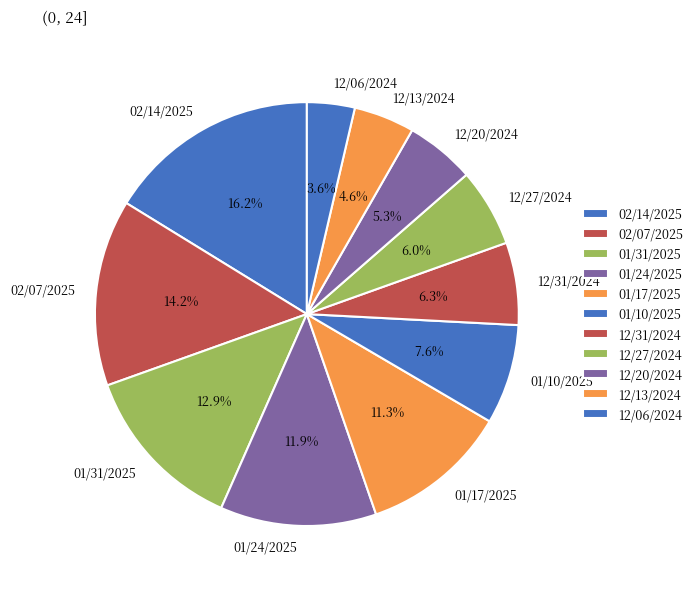

What is the ratio of the value at 02/14/2025 to the value at 12/06/2024?

4.5